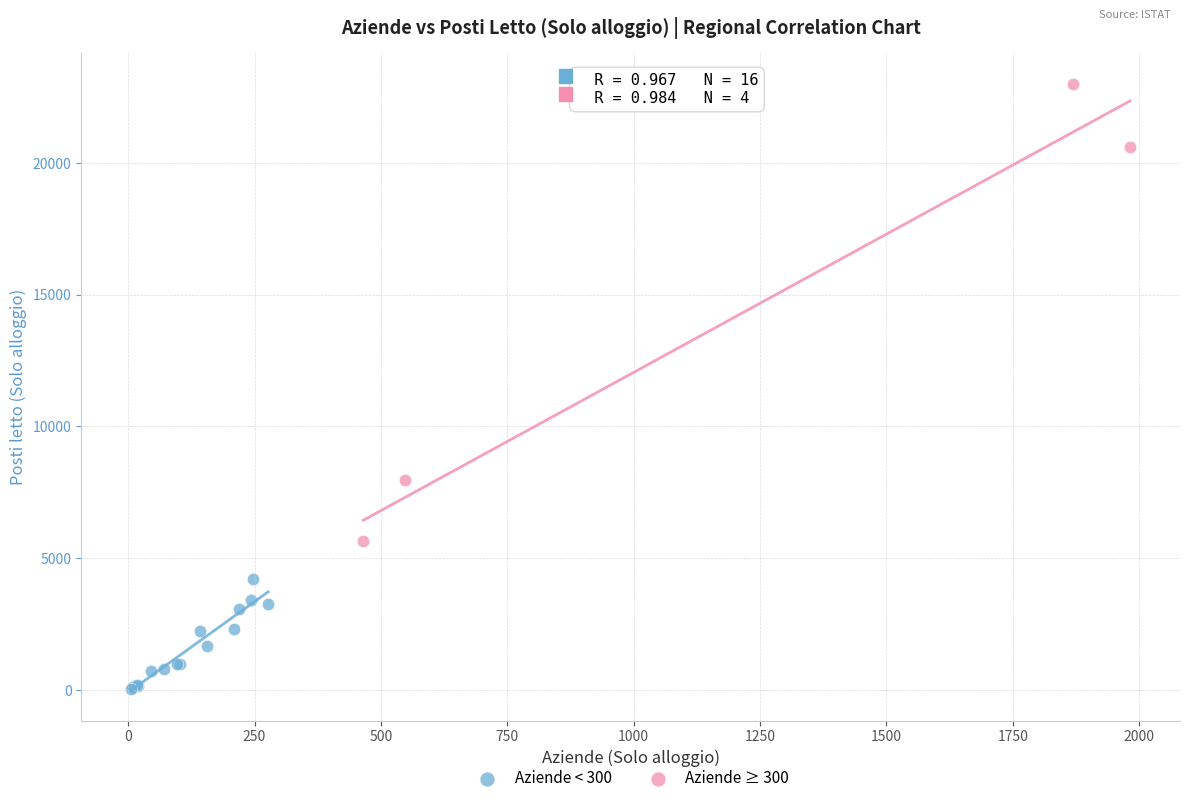

Which series has the widest spread of Y values?

Aziende ≥ 300